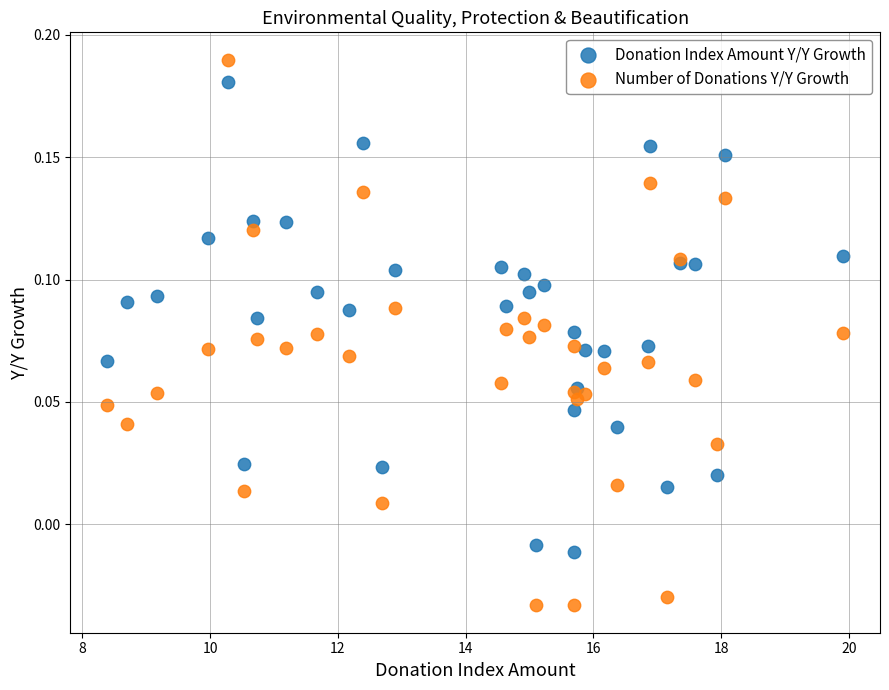

Which series contains the lowest Y value?

Number of Donations Y/Y Growth